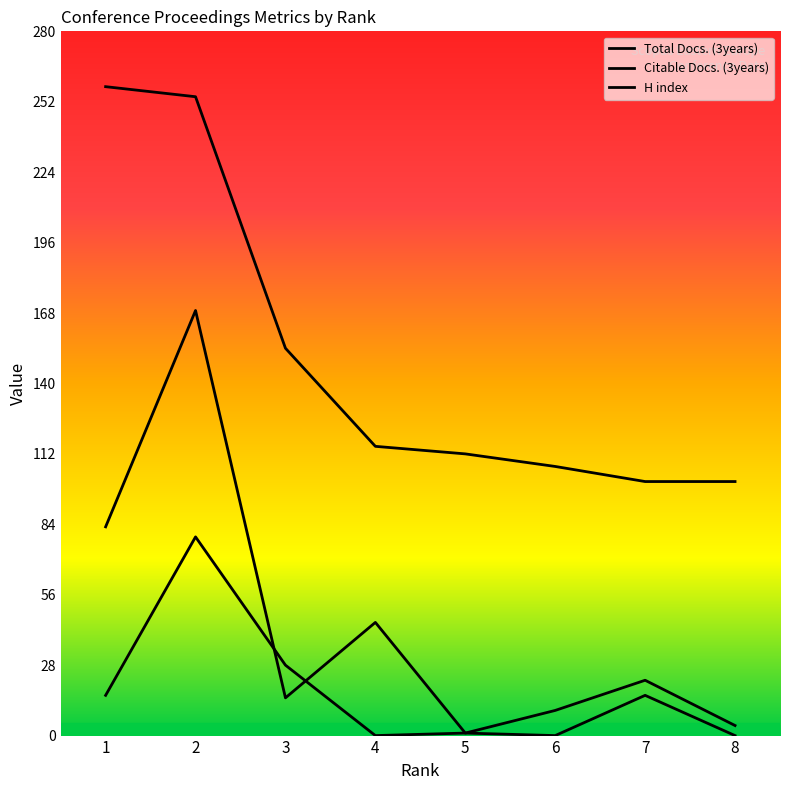

How many lines are shown in the chart?

3